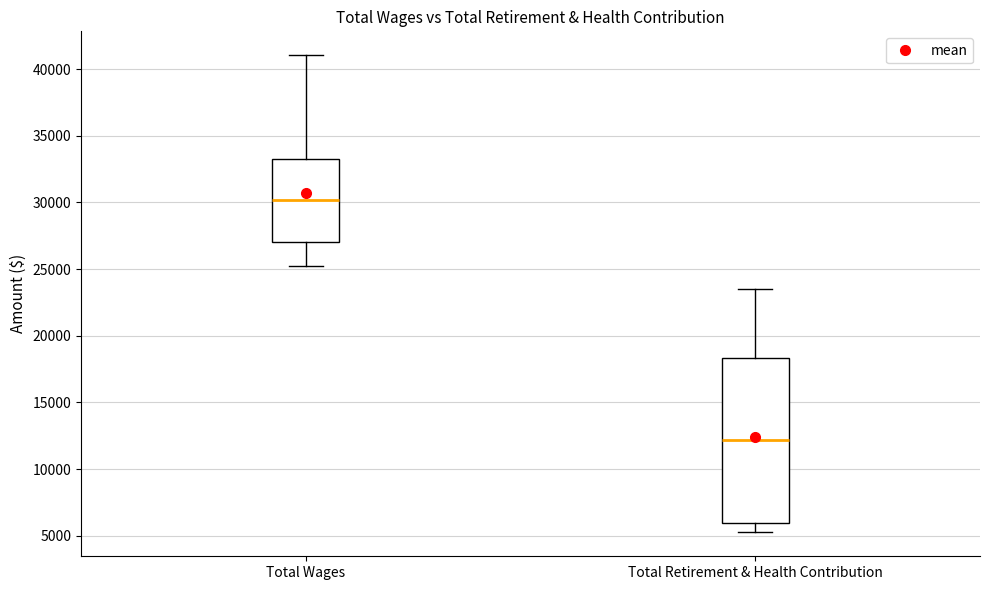

Reading left to right, transcribe this box plot: for each box, give where its median line is, the range the box spans, and where its two whiskers end, as read against the y-axis. The values are not printed on the chart, so give them approximately, as read against the axis.

Total Wages: median 30000, box 27000 to 33000, whiskers 25000 to 41000
Total Retirement & Health Contribution: median 12000, box 6000 to 18500, whiskers 5000 to 23500